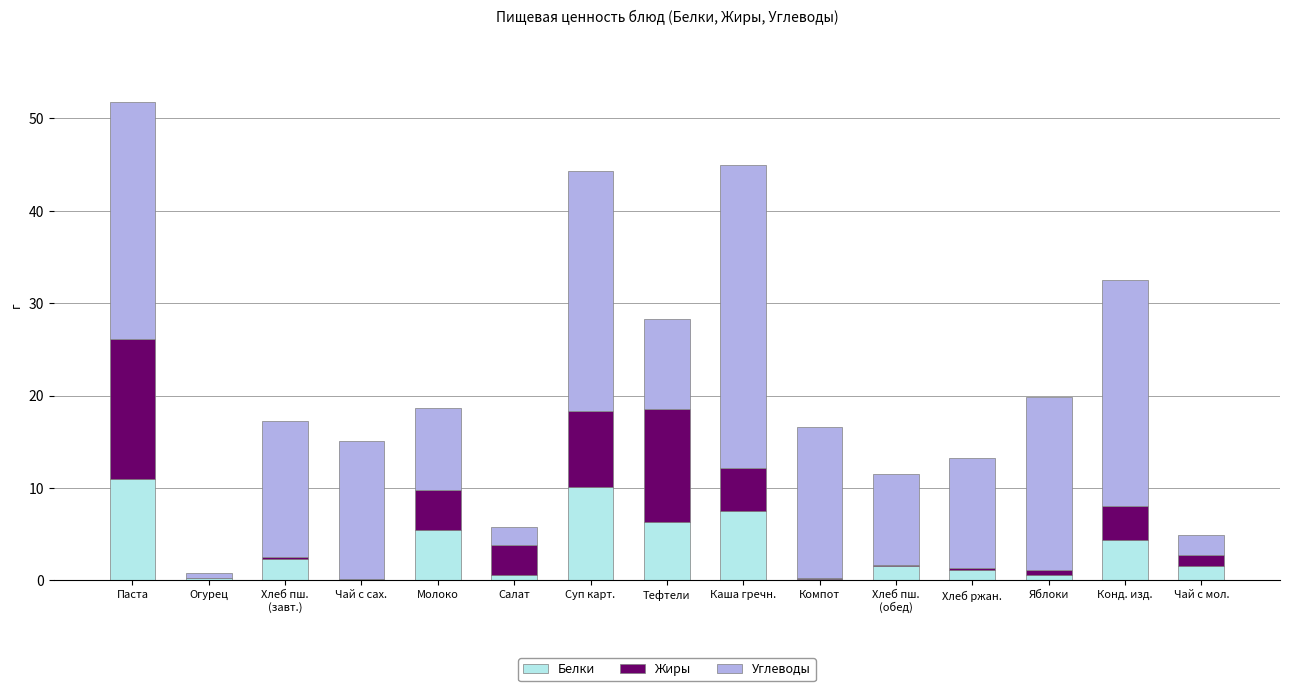

What is the sum of the Белки values at Молоко and Суп карт.?

15.5